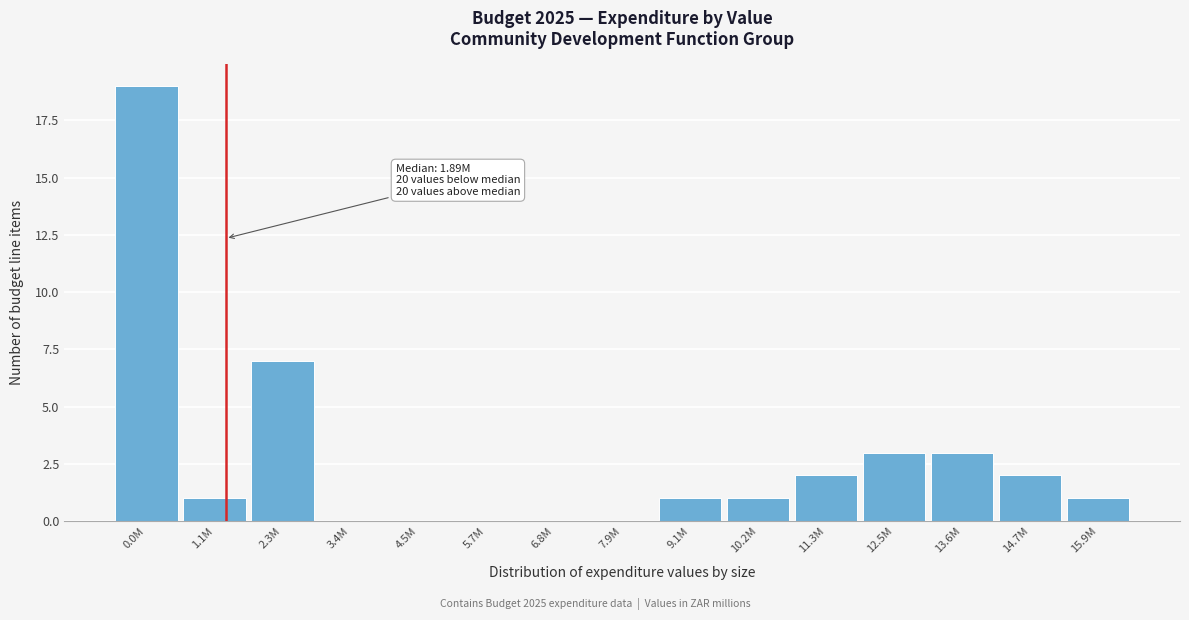

Reading left to right, transcribe all the data shown in this chart.

0.0M=19	1.1M=1	2.3M=7	3.4M=0	4.5M=0	5.7M=0	6.8M=0	7.9M=0	9.1M=1	10.2M=1	11.3M=2	12.5M=3	13.6M=3	14.7M=2	15.9M=1